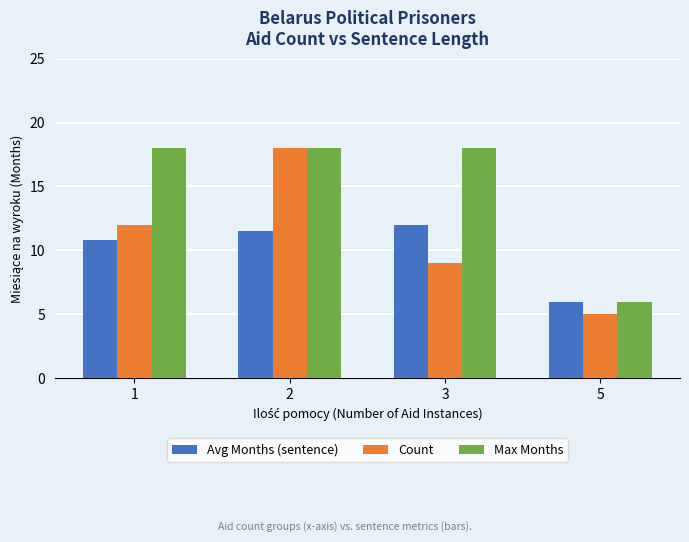

What is the total value across all series at 5?

17.0